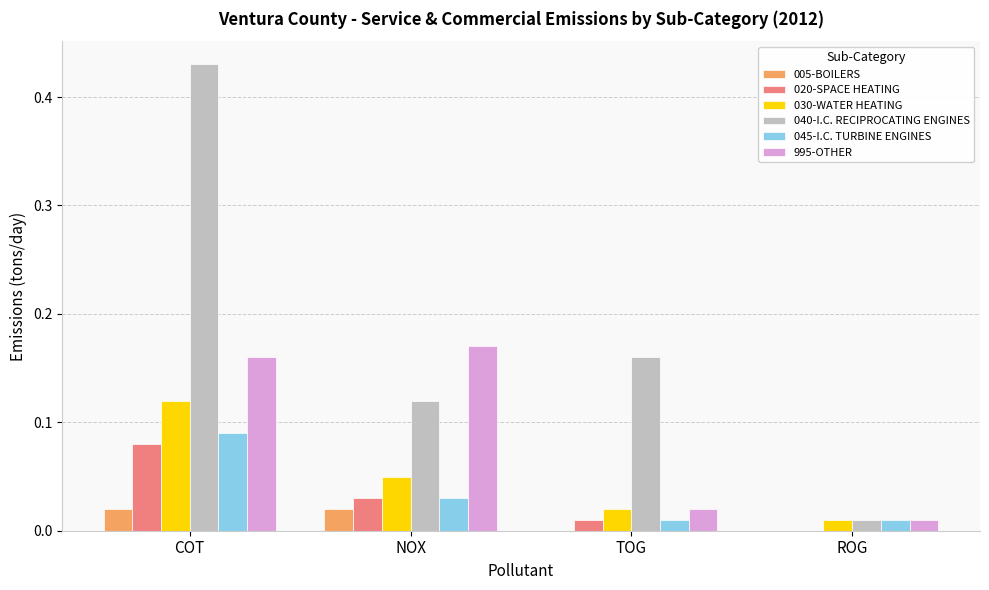

What is the sum of all 040-I.C. RECIPROCATING ENGINES values?

0.7